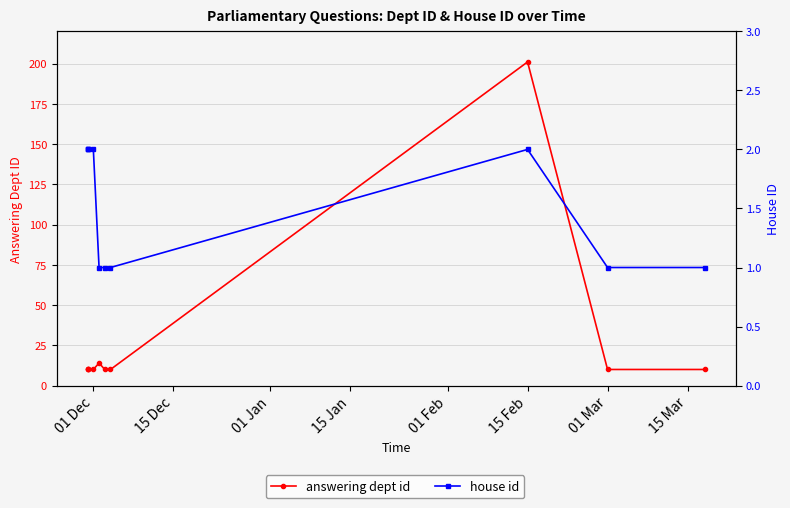

Rank the series at 15 Feb from highest to lowest value.

answering dept id, house id